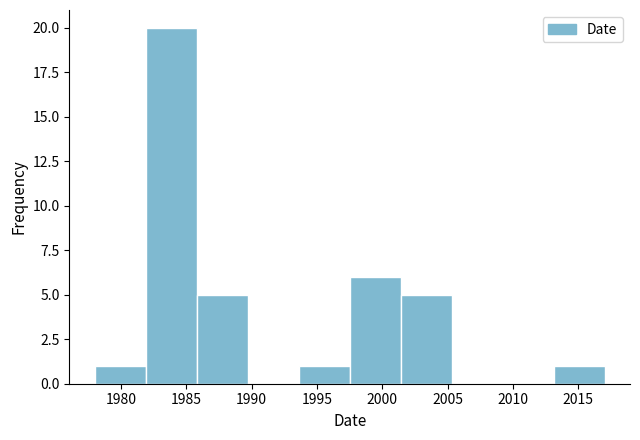

What is the height of the bar covering 1997.5 to 2001.4 on the x-axis? Neither the bar edges nor the heights are printed on the chart, so give them approximately, as read against the axes.

6